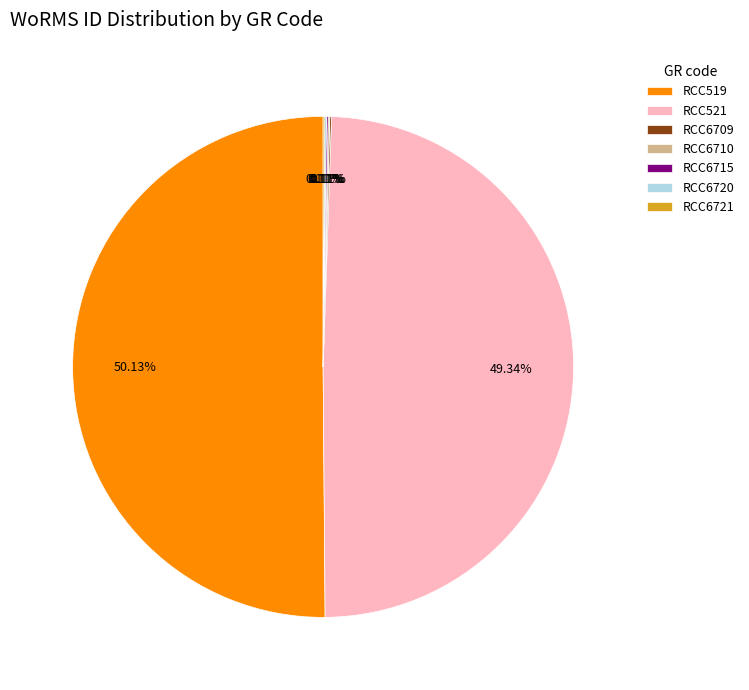

Which slice represents more than half of the pie?

RCC519